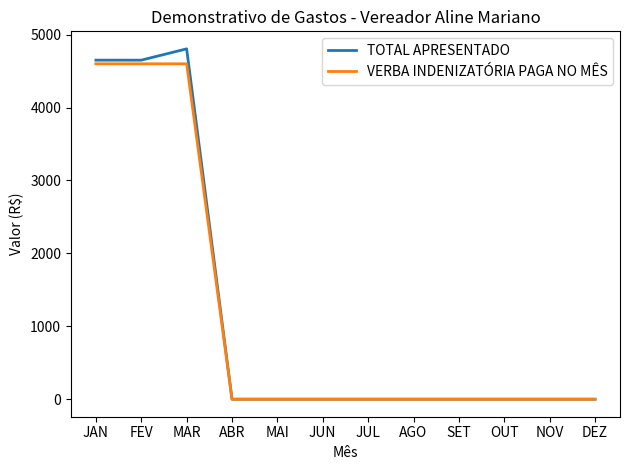

Which category has the highest value across all series?

MAR